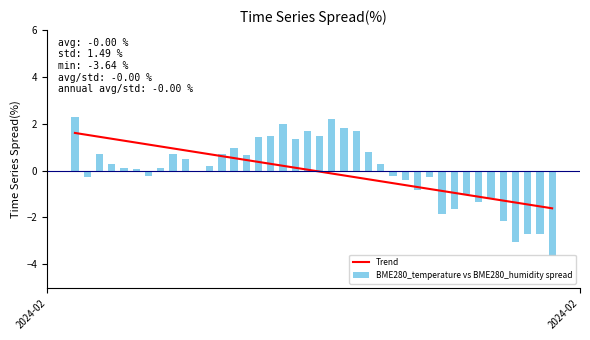

How many groups of bars are there?

40